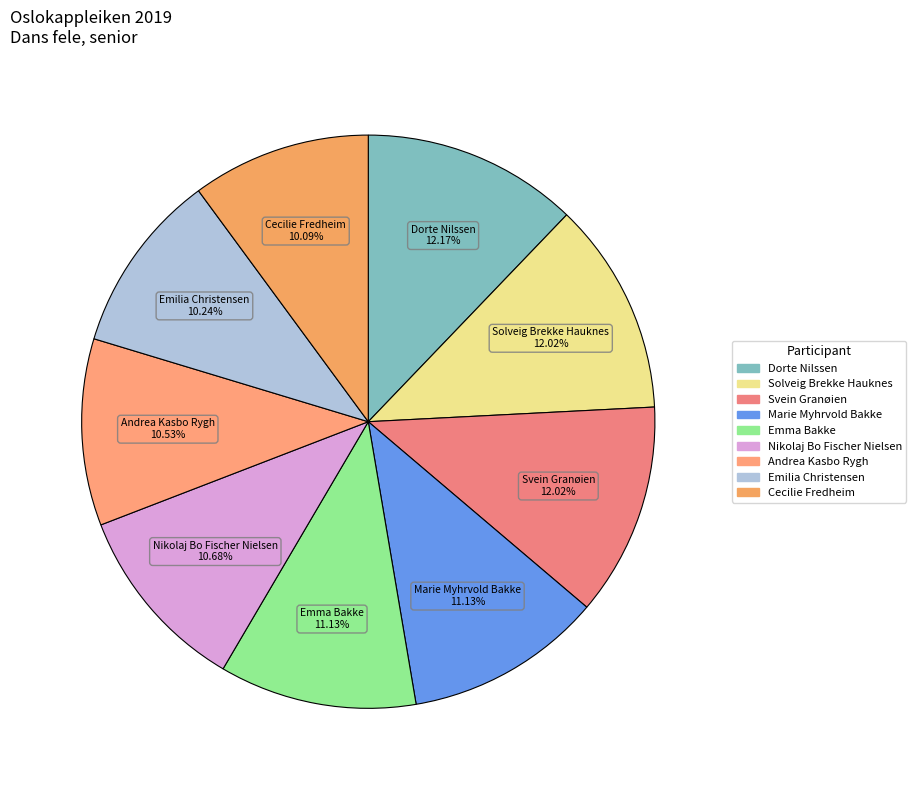

Do Dorte Nilssen and Nikolaj Bo Fischer Nielsen together represent more than half of the pie?

No